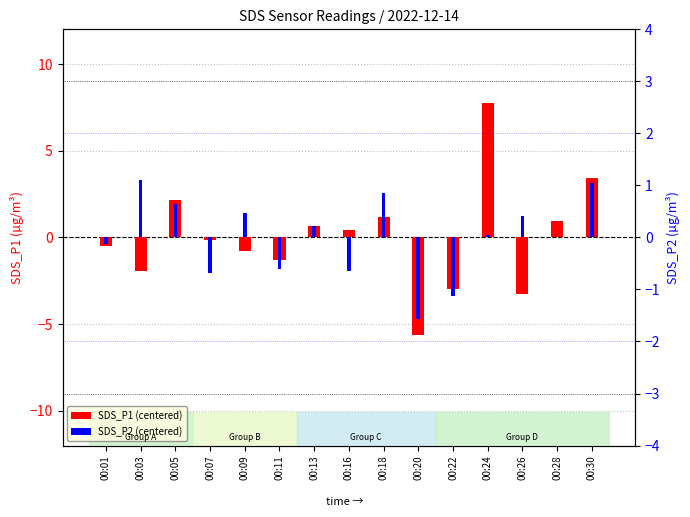

Reading left to right, list all the values displayed in this chart.

SDS_P1 (centered): 00:01=-0.5	00:03=-1.9	00:05=2.1	00:07=-0.2	00:09=-0.8	00:11=-1.3	00:13=0.7	00:16=0.4	00:18=1.2	00:20=-5.6	00:22=-3.0	00:24=7.8	00:26=-3.3	00:28=1.0	00:30=3.4
SDS_P2 (centered): 00:01=-0.1	00:03=1.1	00:05=0.6	00:07=-0.7	00:09=0.5	00:11=-0.6	00:13=0.2	00:16=-0.7	00:18=0.8	00:20=-1.6	00:22=-1.1	00:24=0.0	00:26=0.4	00:28=0.0	00:30=1.0